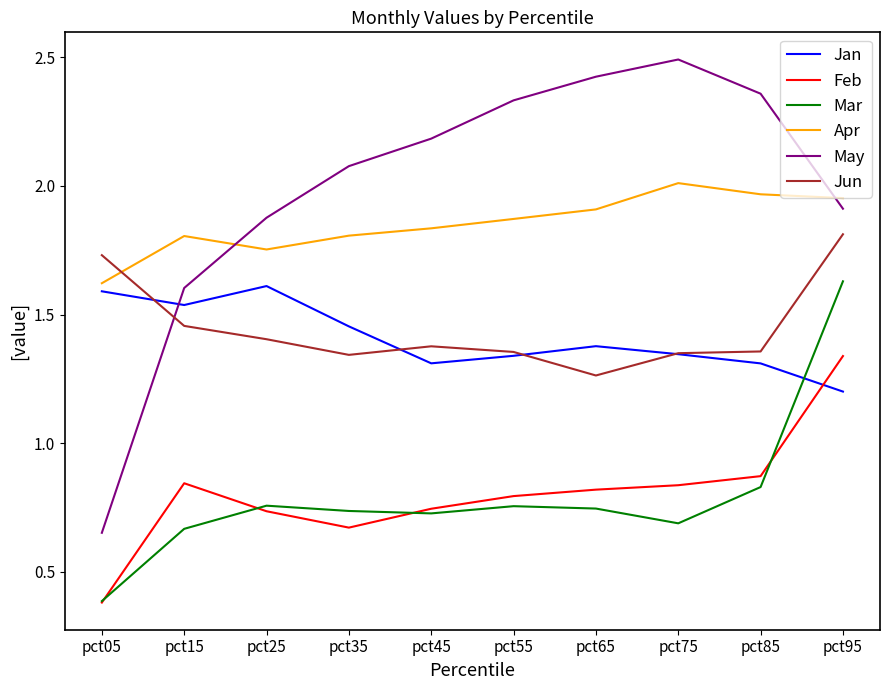

True or false: Feb has a value of 0.7 at pct25.

True